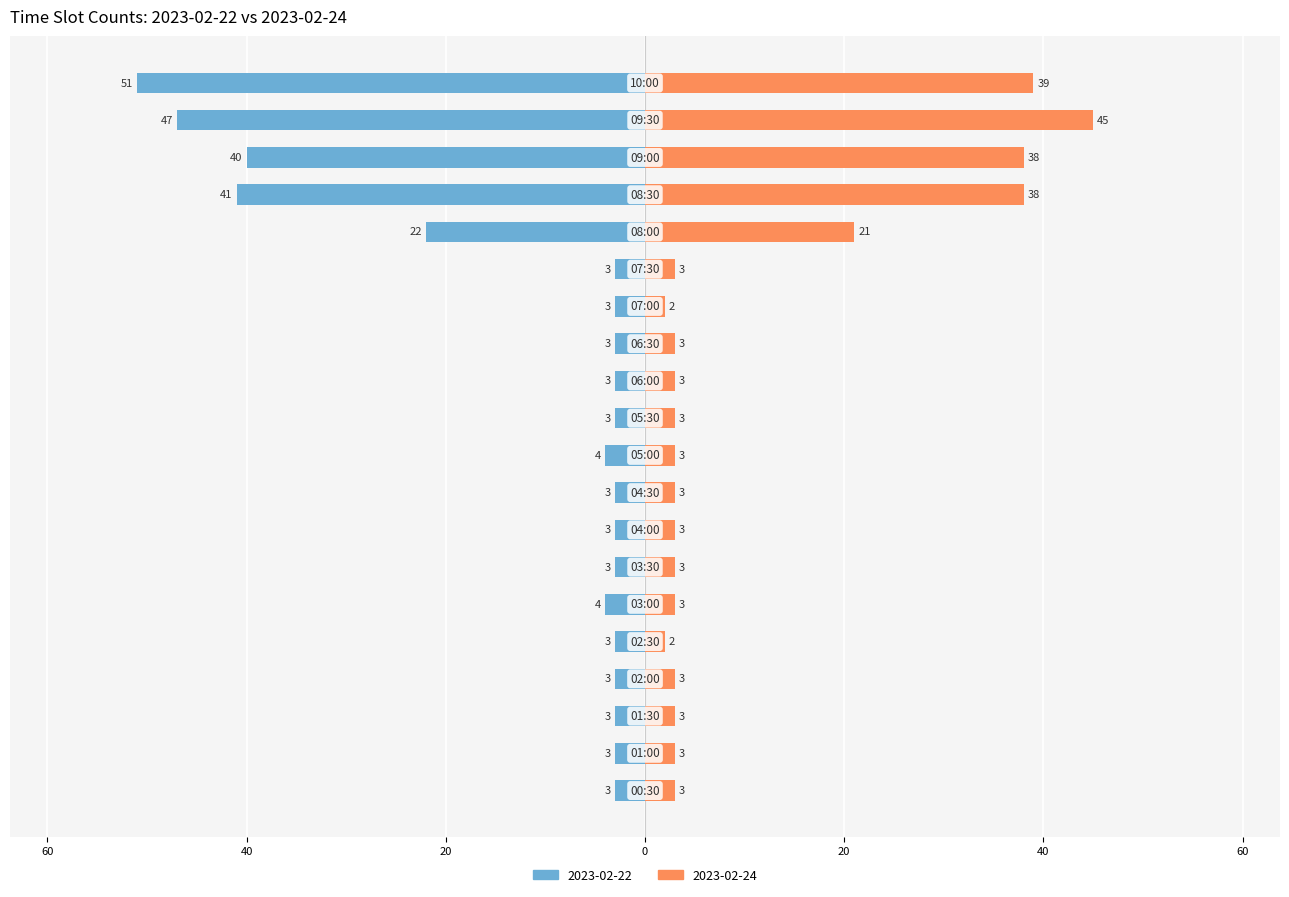

What is the difference between the 2023-02-24 values at 09:30 and 01:30?

42